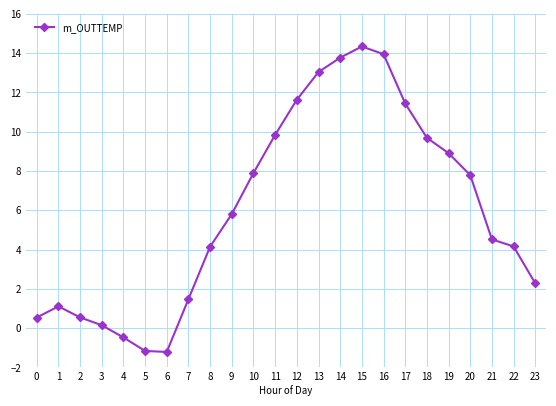

How many interior local valleys (lower than both neighbors) does the data have?

1